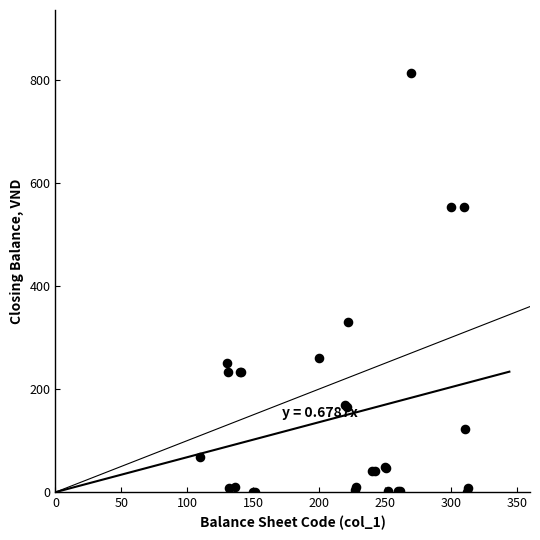

What Y value in the scatter plot is closest to 406?

330.0